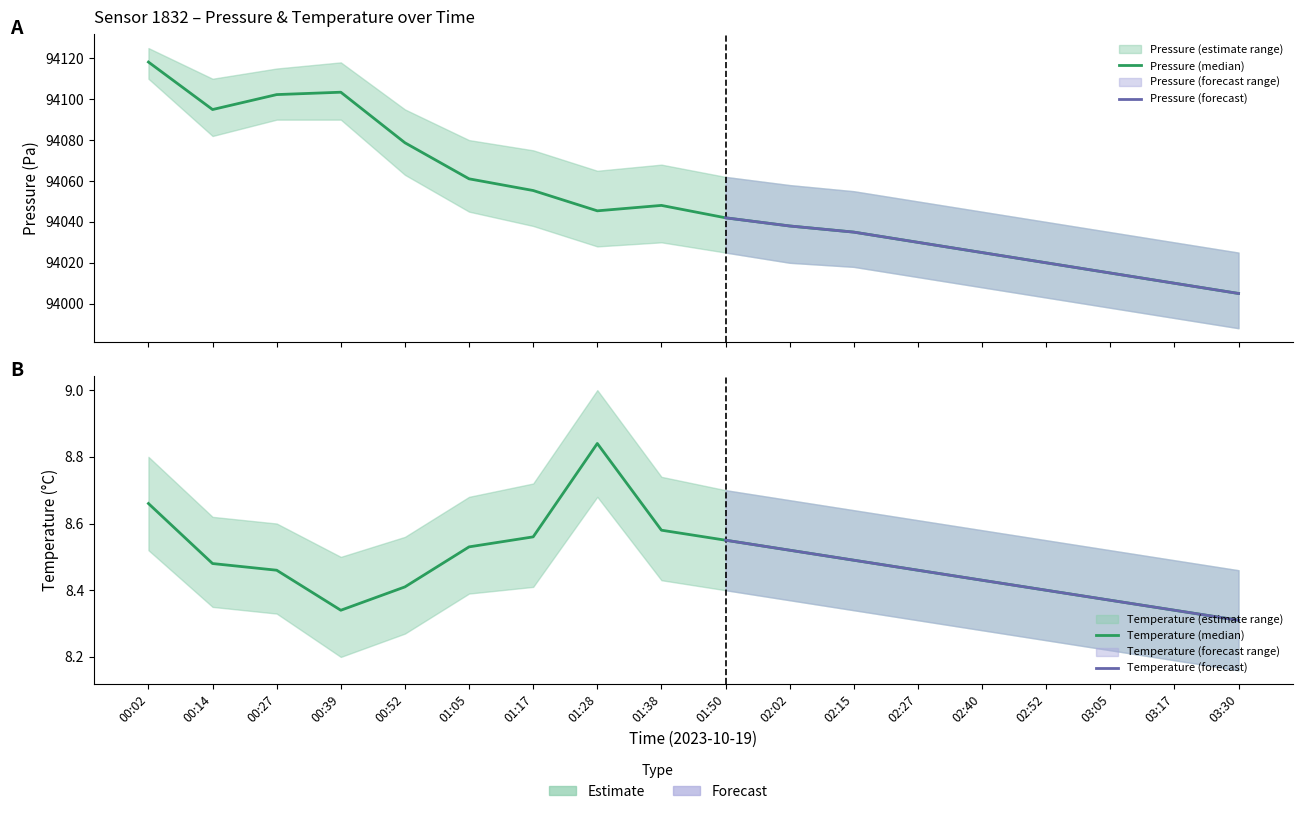

How many values in the pressure_lower series are below 94028?

9